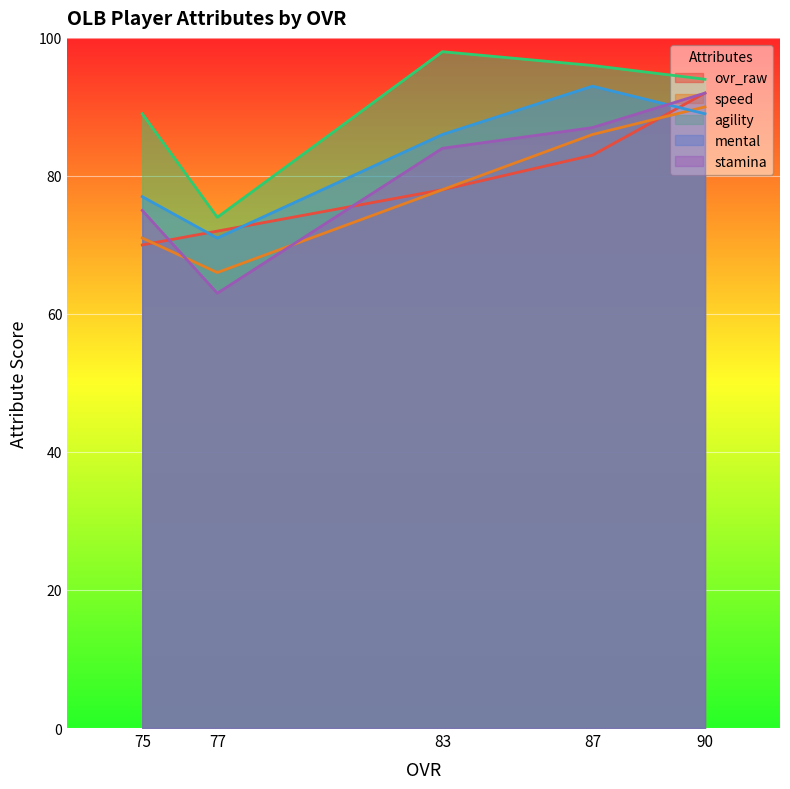

What is the difference between the second highest and second lowest values in the agility series?

7